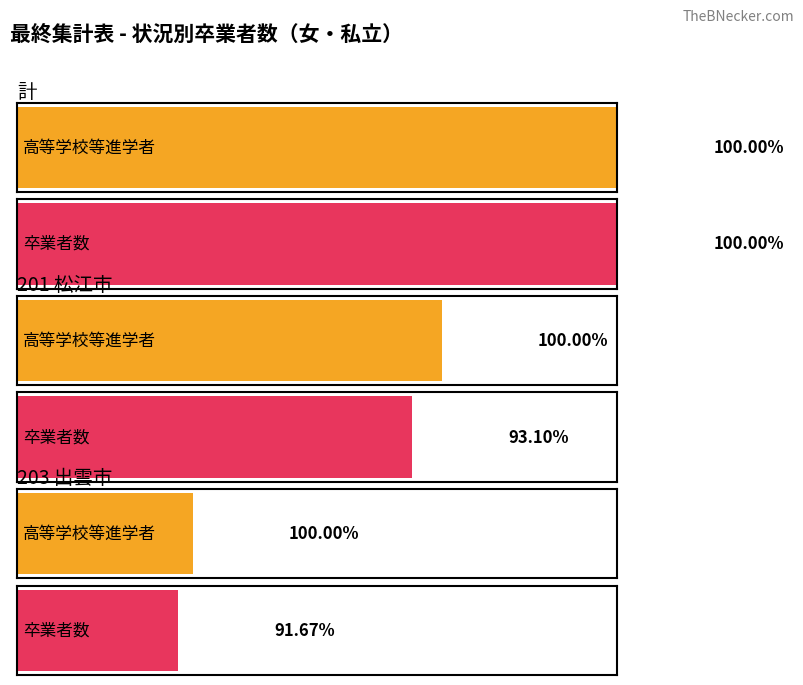

Rank the series by their maximum value, from highest to lowest.

高等学校等進学者, 卒業者数(計)